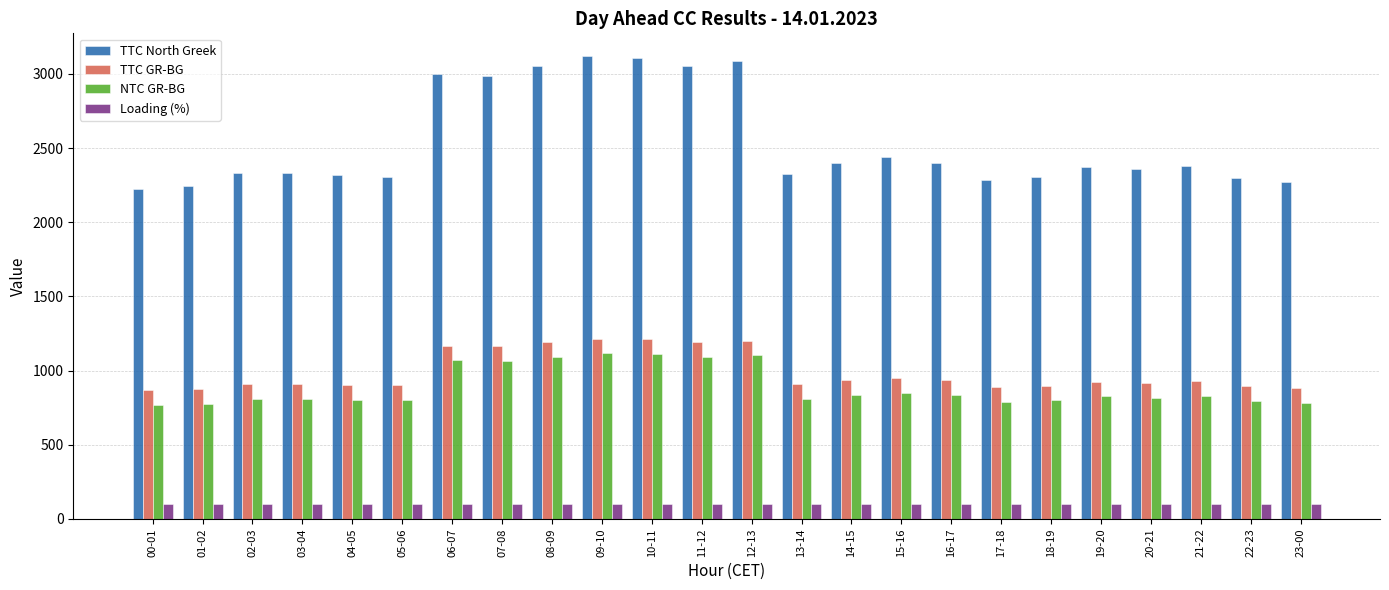

Count the number of data series in this chart.

4